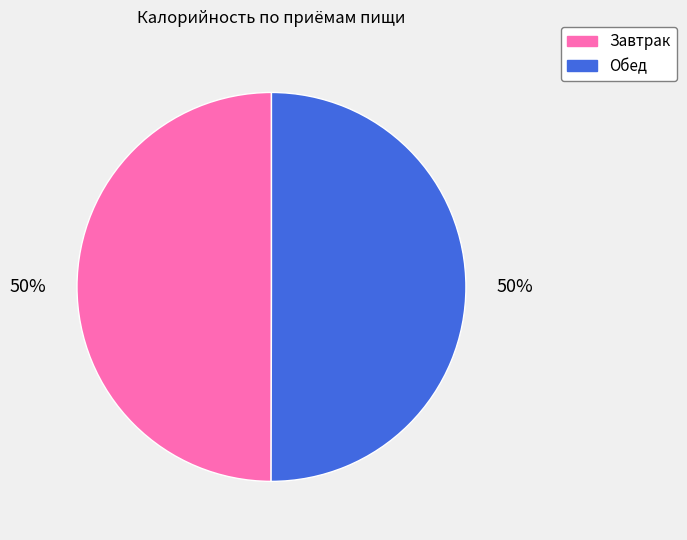

To the nearest percent, what percentage of the pie is Завтрак?

50%